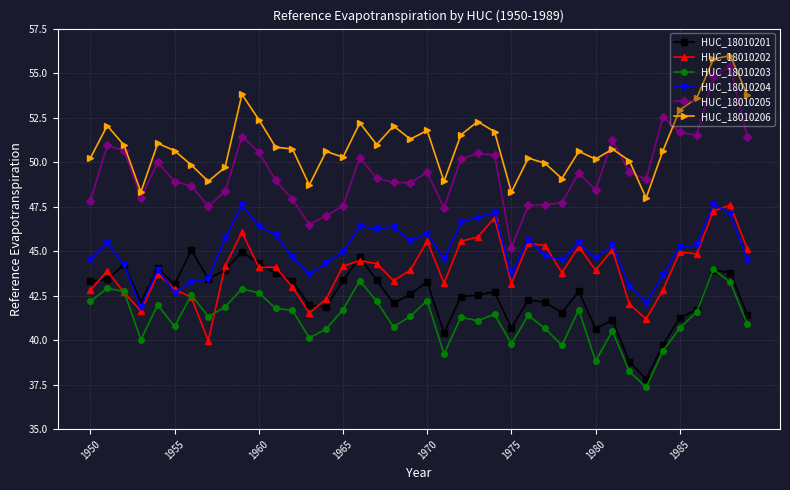

What is the highest value of the HUC_18010204 series?

47.7